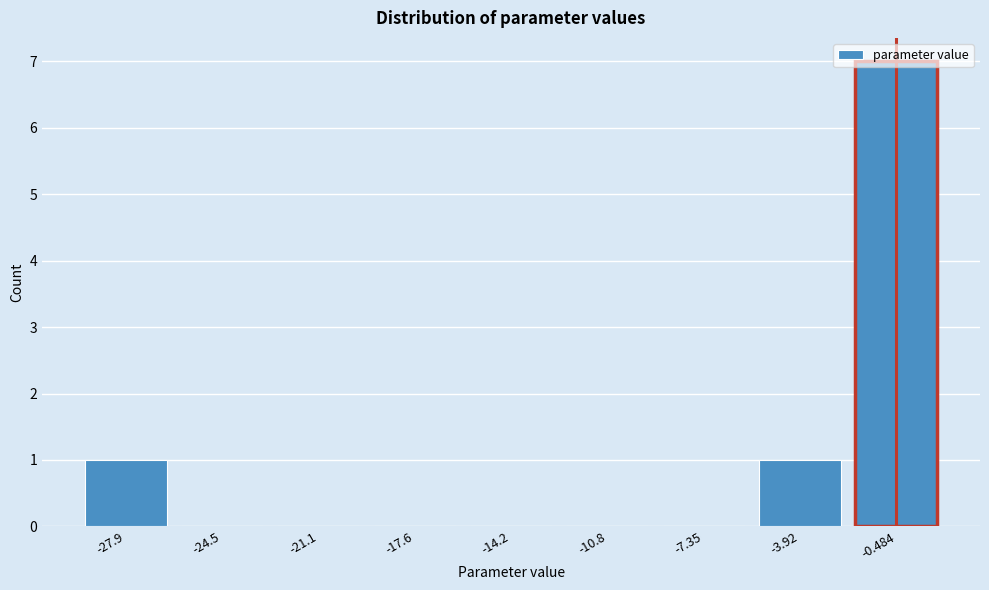

Is it true that the value at -3.92 is 1?

True